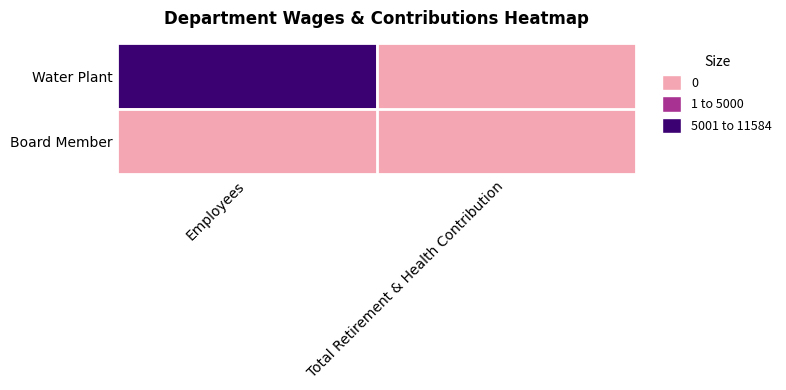

What is the total value across all series at Employees?

11584